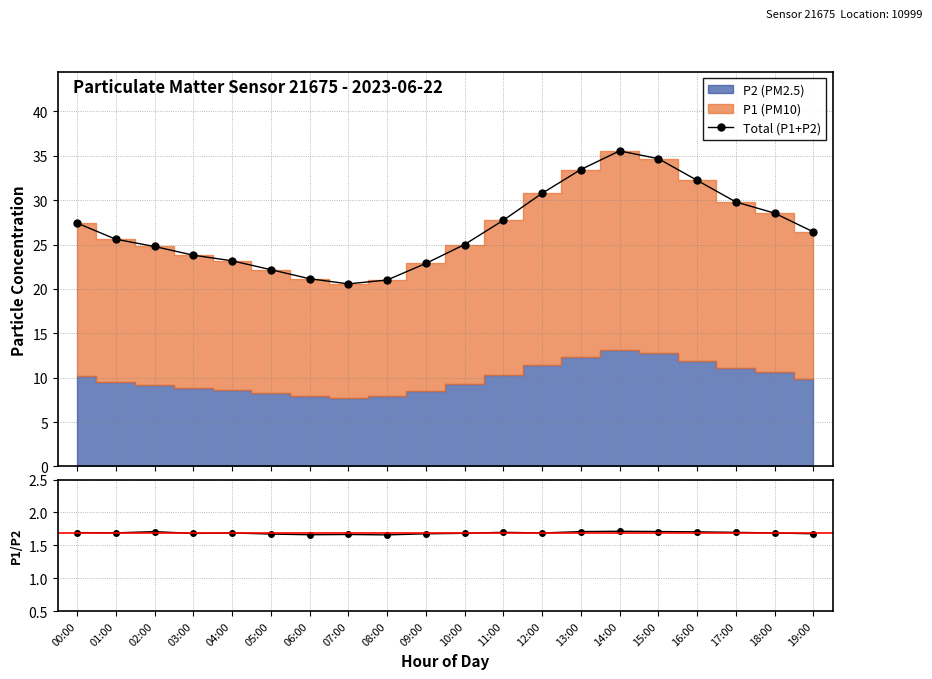

What is the difference between the highest and lowest values at 07:00?

18.9